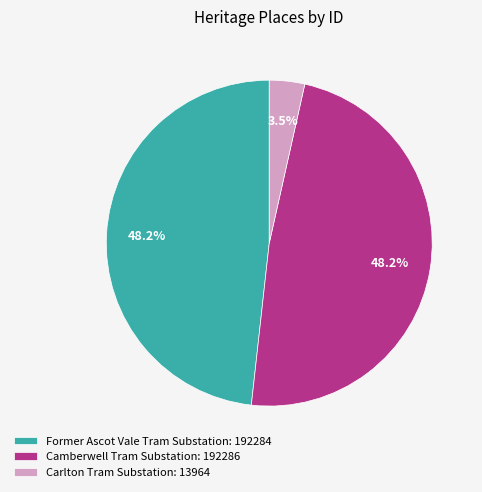

Which slice is the smallest?

Carlton Tram Substation: 13964